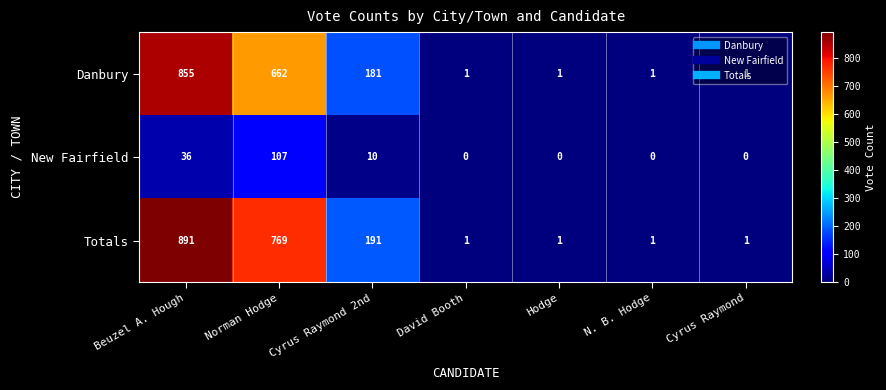

The Totals series shows 281 at Beuzel A. Hough. True or false?

False